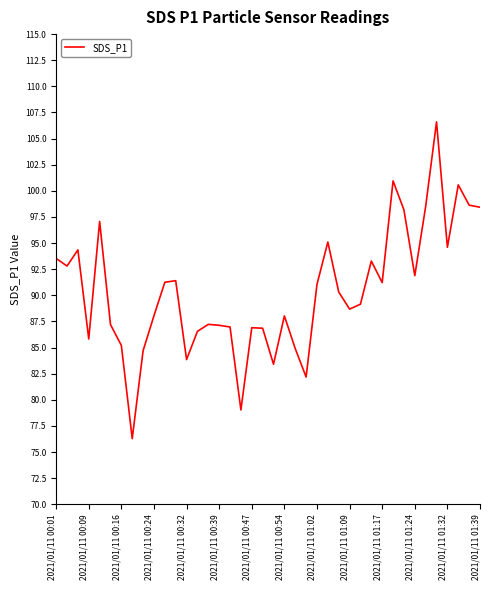

What is the greatest value displayed?

106.6